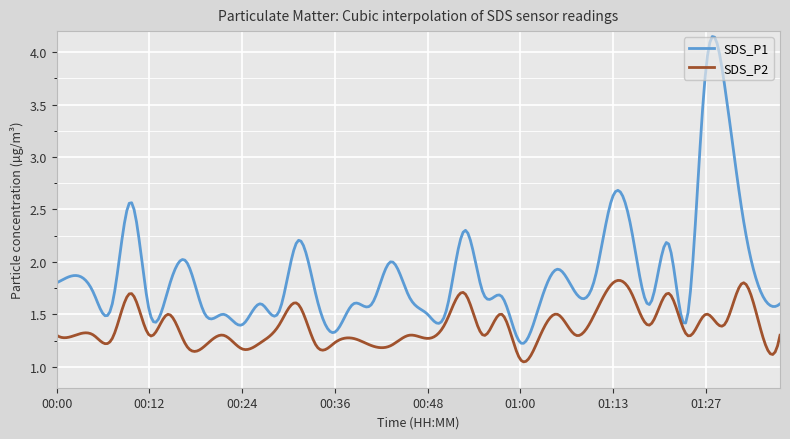

How many lines are shown in the chart?

2